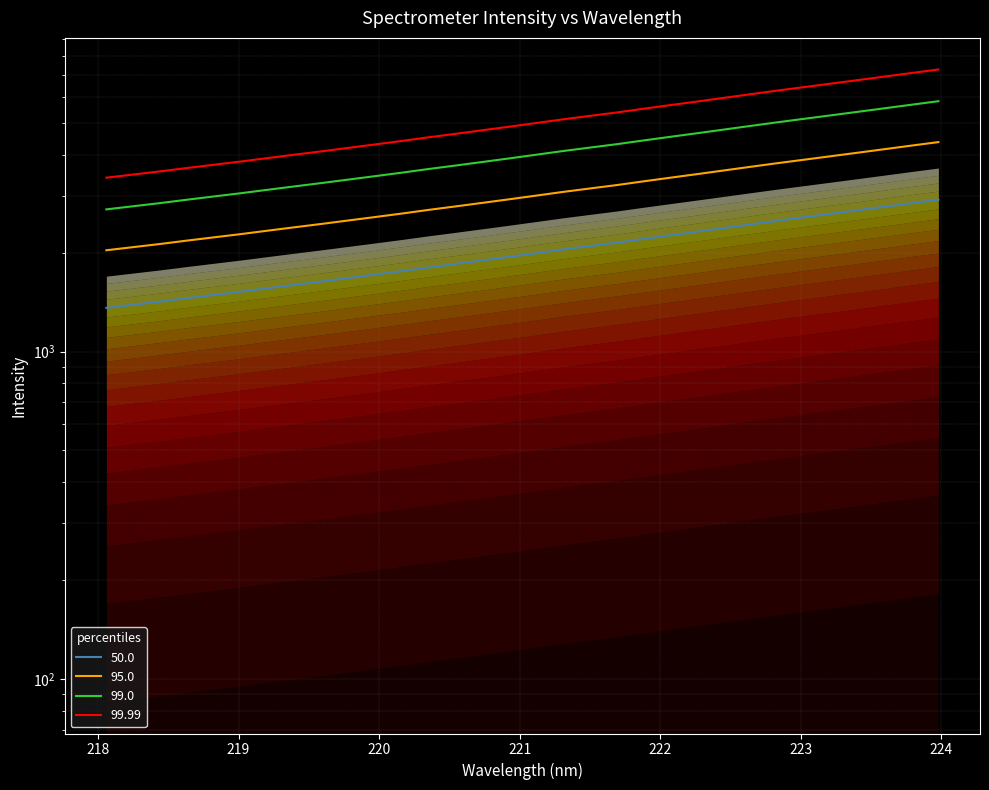

What is the difference between the maximum and minimum values?

1552.5